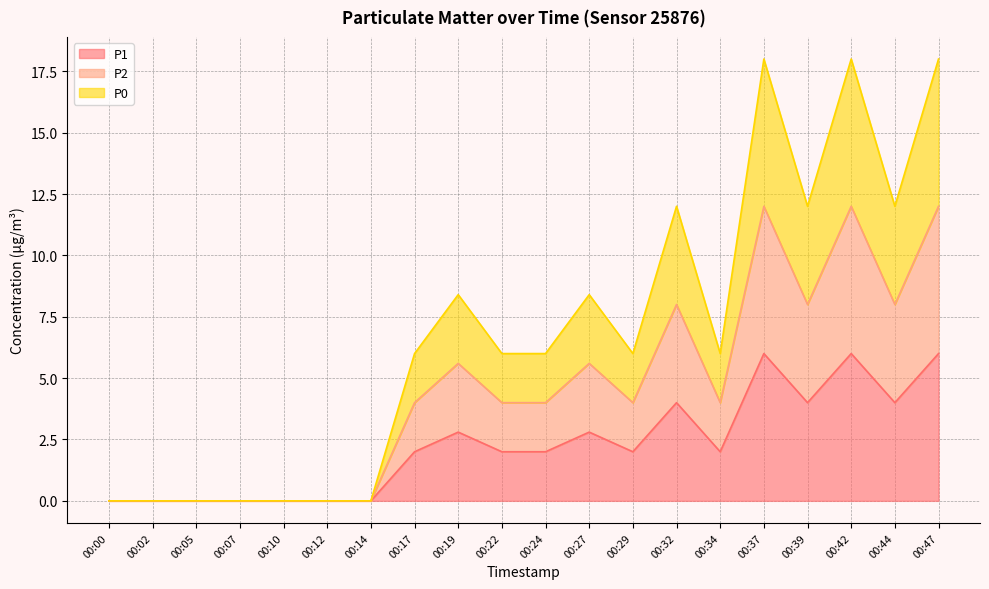

How many lines are shown in the chart?

3